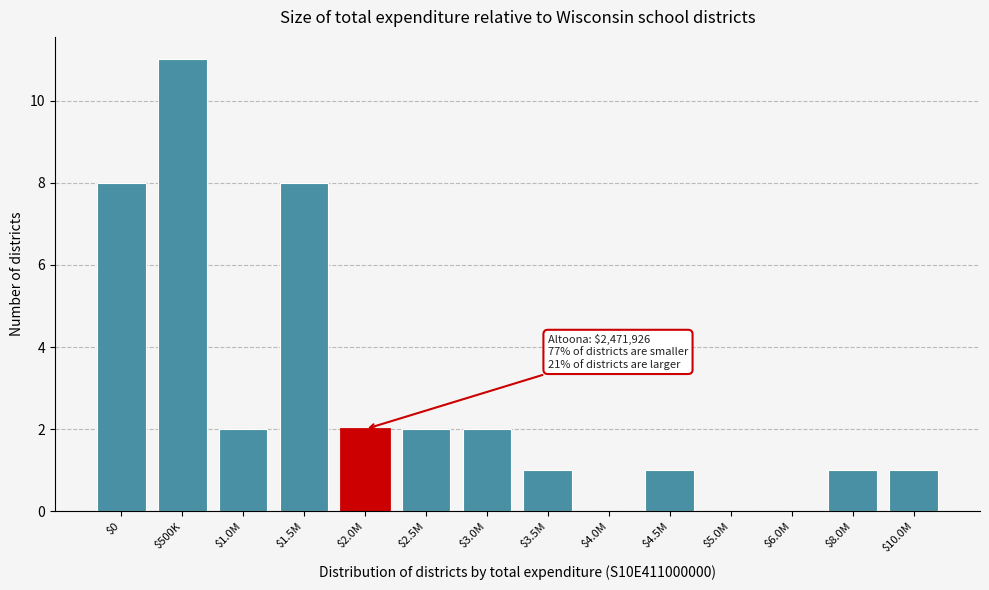

The value at $5.0M is -6. True or false?

False